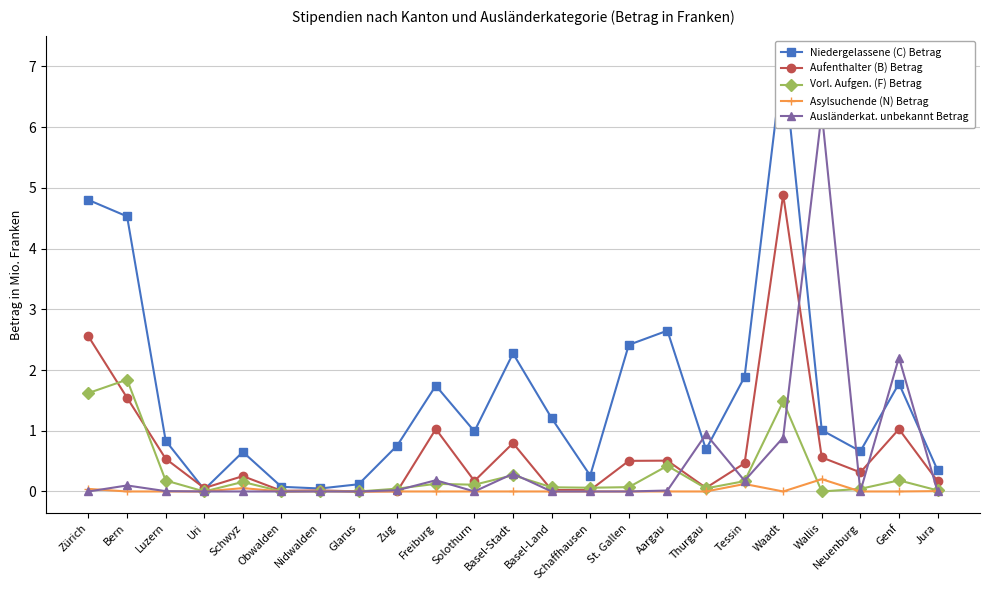

The Ausländerkat. unbekannt Betrag series shows 4.1 at Schwyz. True or false?

False